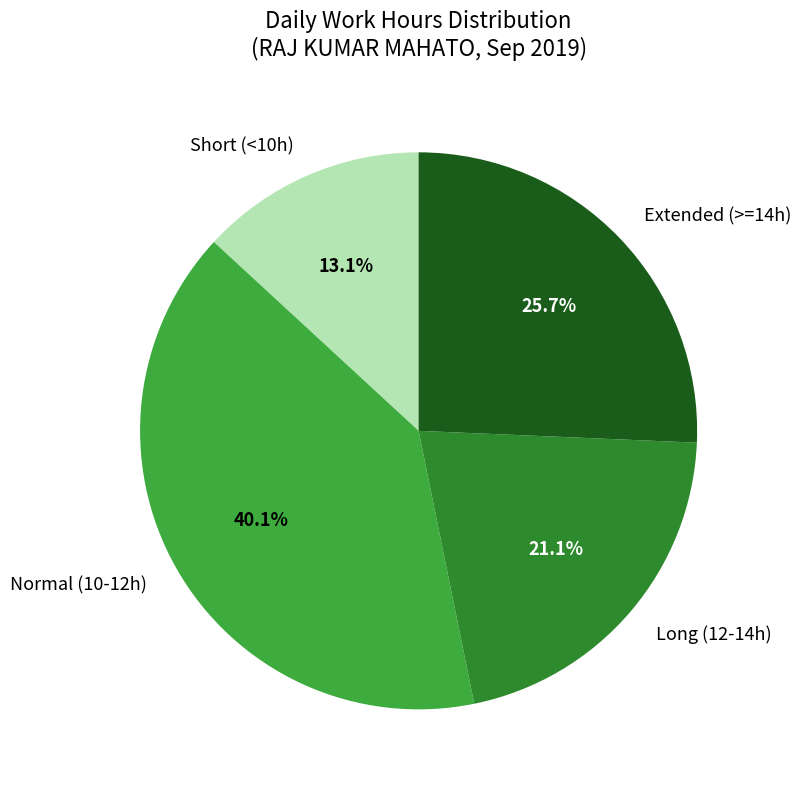

What percentage do Normal (10-12h) and Long (12-14h) together represent?

61.2%